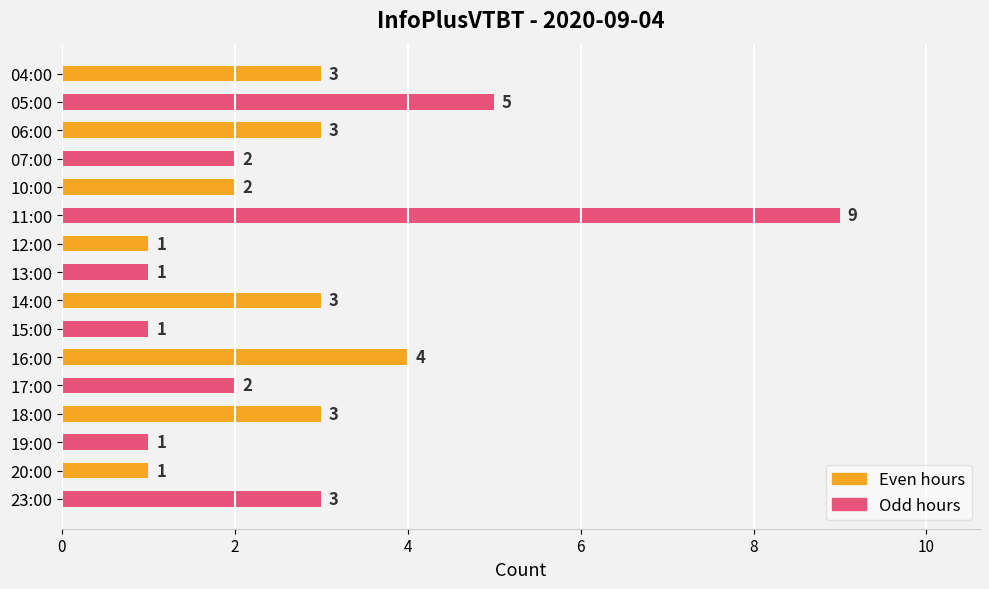

Which category has the highest value across all series?

10:00